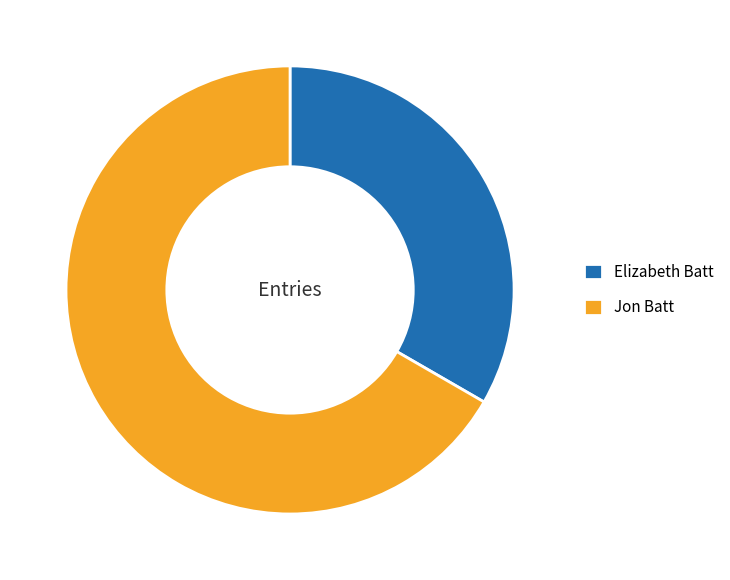

Rank the categories by value from lowest to highest.

Elizabeth Batt, Jon Batt